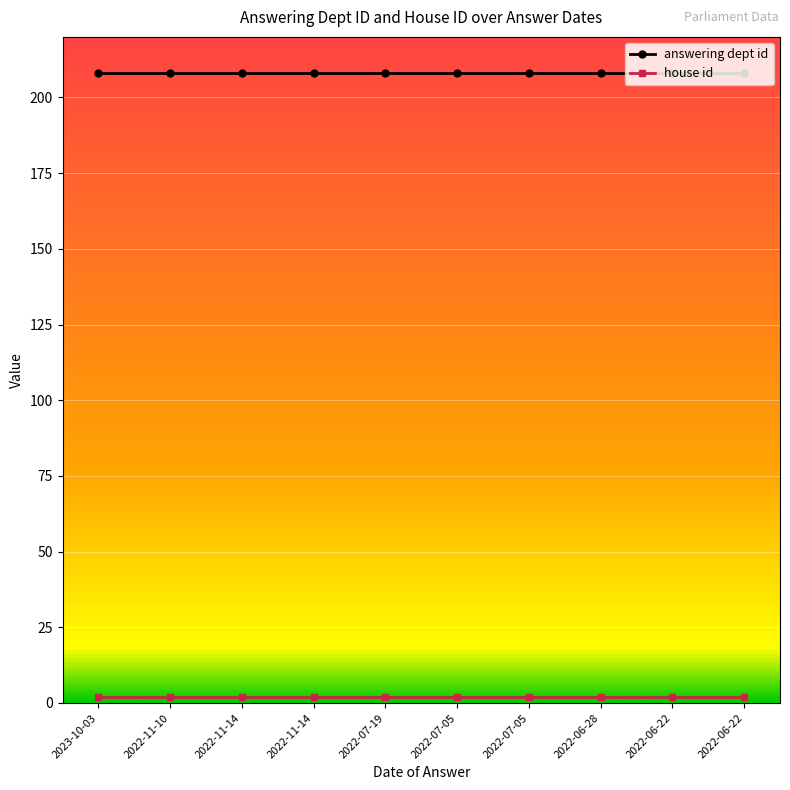

The value of house id at 2022-06-28 is 2. True or false?

True